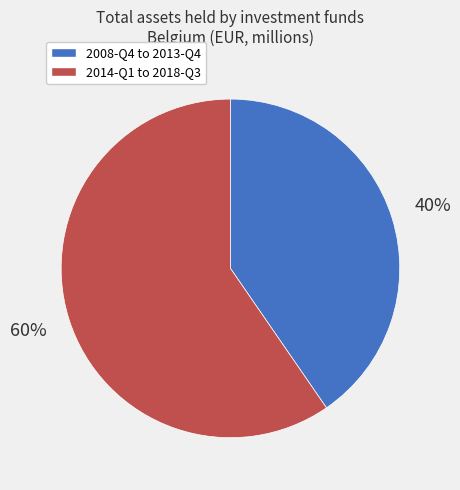

To the nearest percent, what is the average slice percentage?

50%